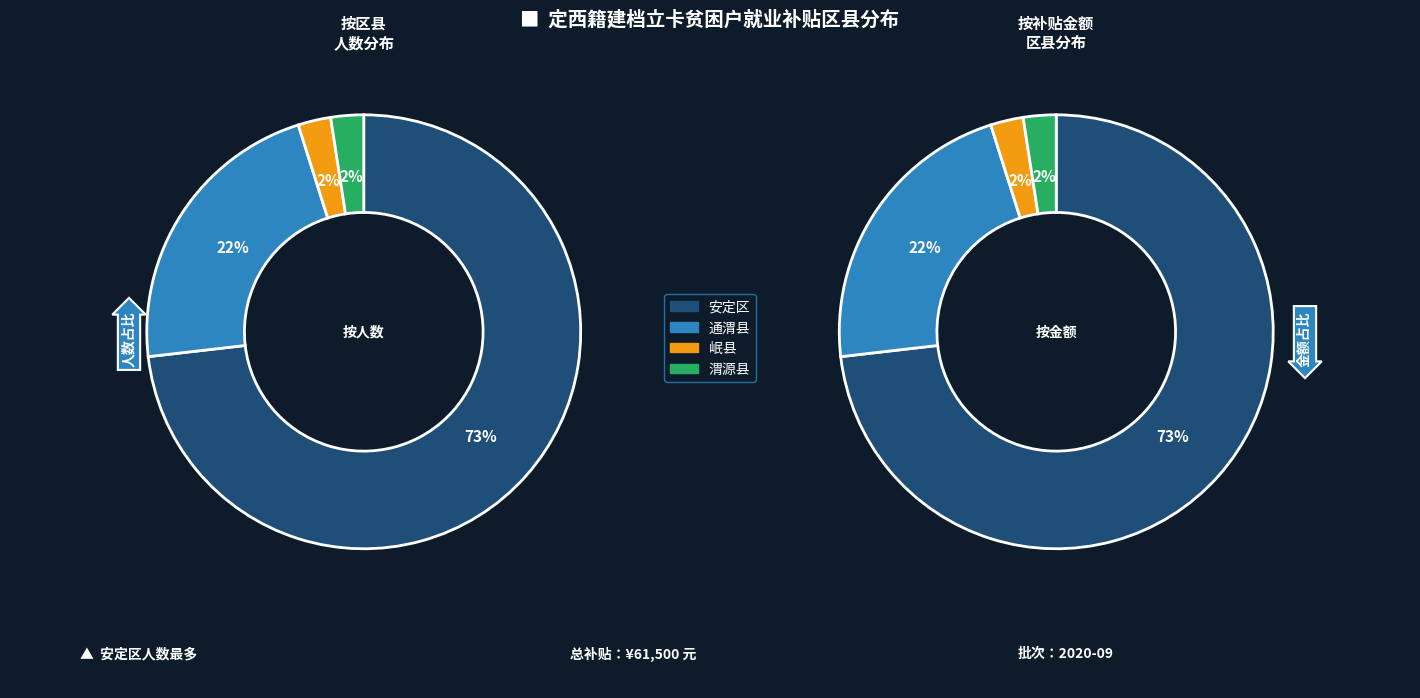

To the nearest percent, what is the difference between the 通渭县 and 安定区 slice percentages?

51%